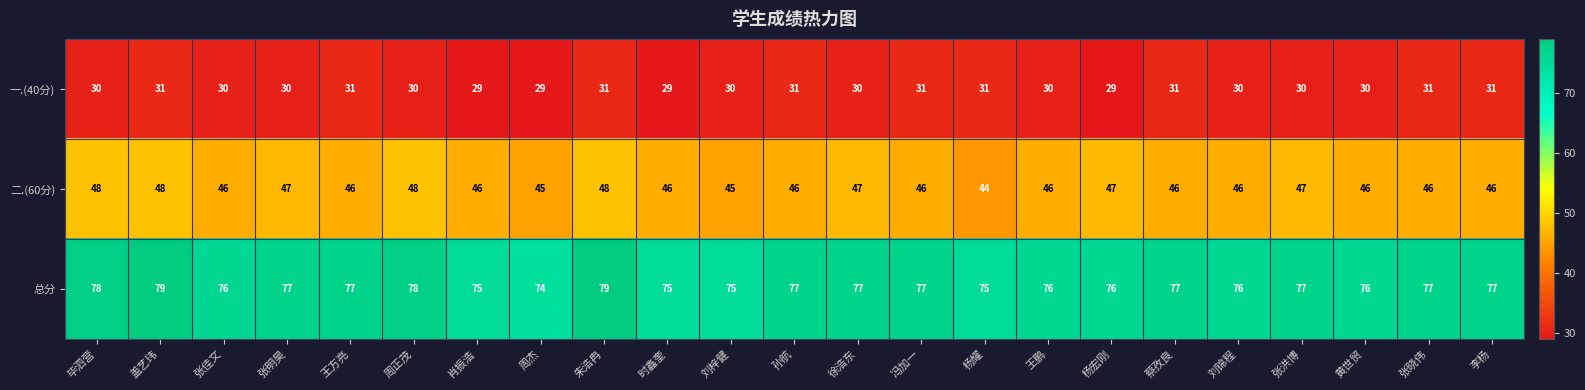

Is it true that 总分 equals 75 at 杨耀?

True